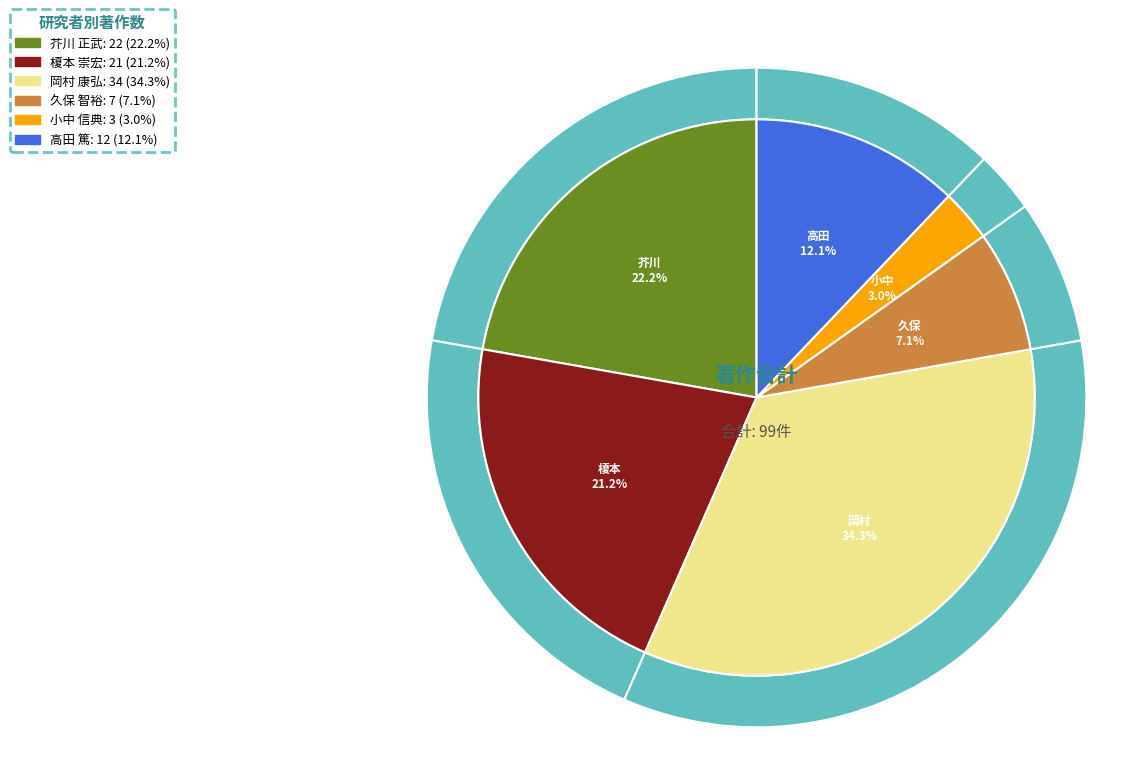

How many segments does this pie chart have?

6